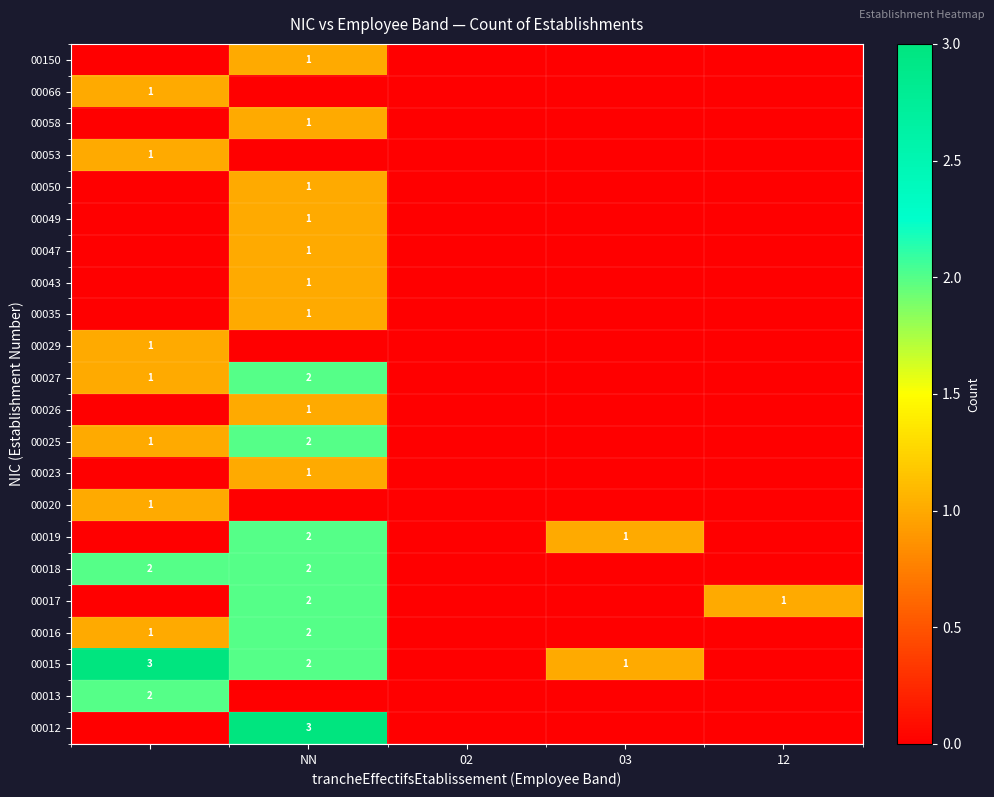

How many values in 00019 are above zero?

2